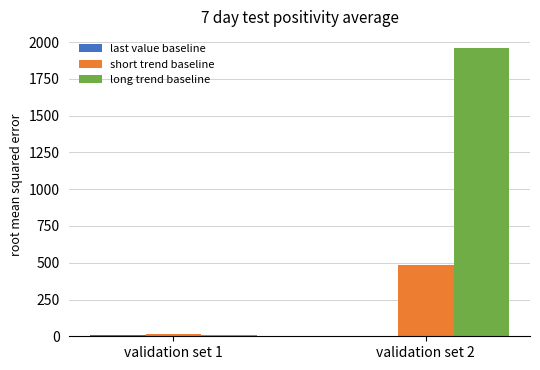

How many groups of bars are there?

2